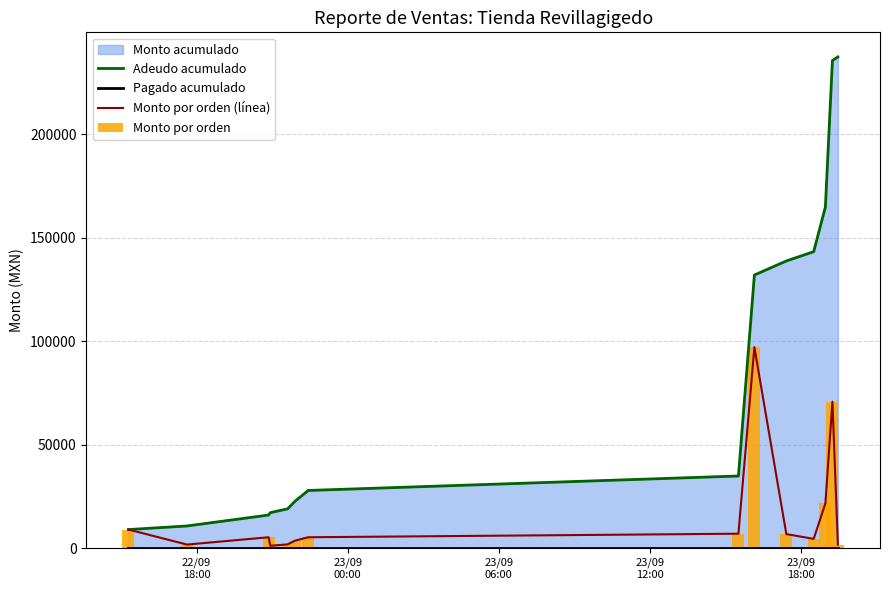

Does the chart contain stacked bars?

No